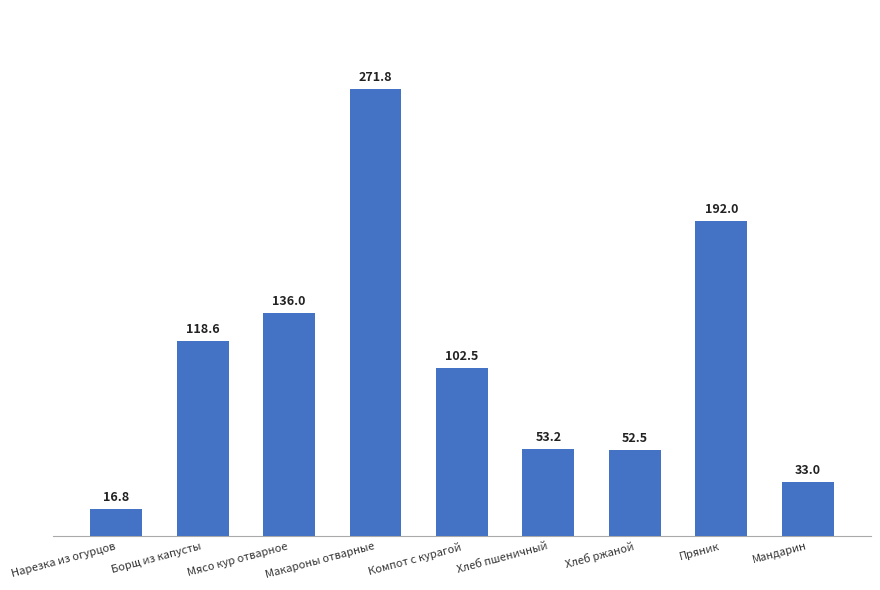

What is the difference between the second highest and minimum values?

175.2